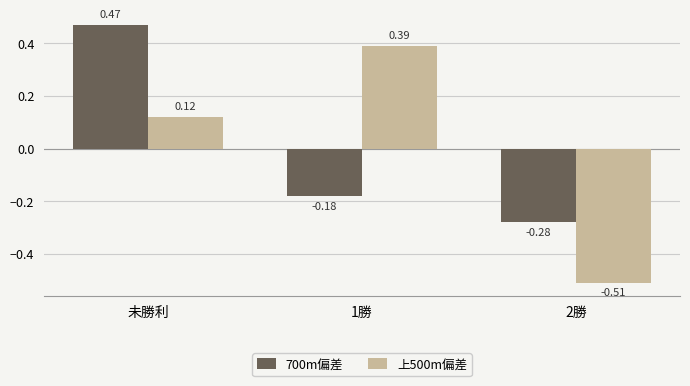

What are all the series names shown in the legend?

700m偏差, 上500m偏差